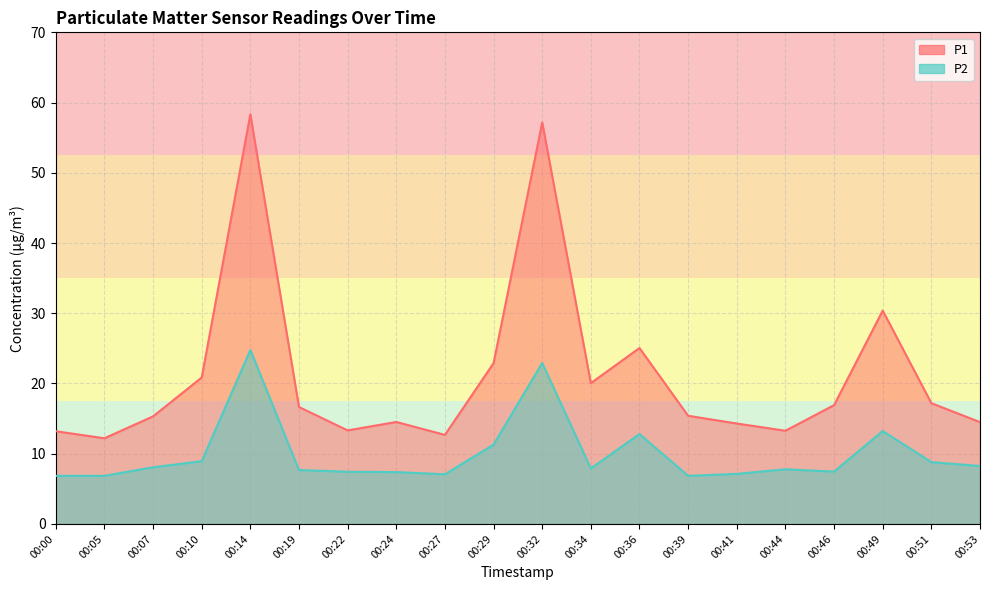

Rank the series by their maximum value, from highest to lowest.

P1, P2